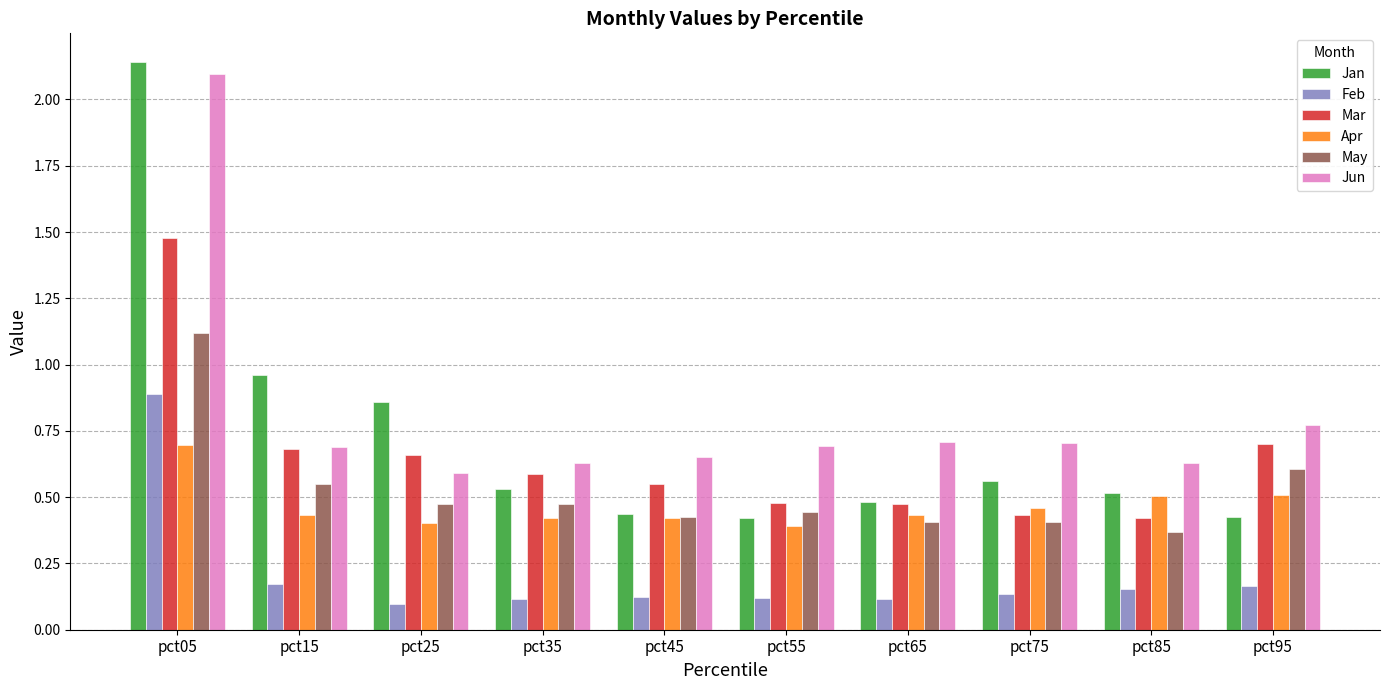

Is it true that Jun equals 0.6 at pct25?

True